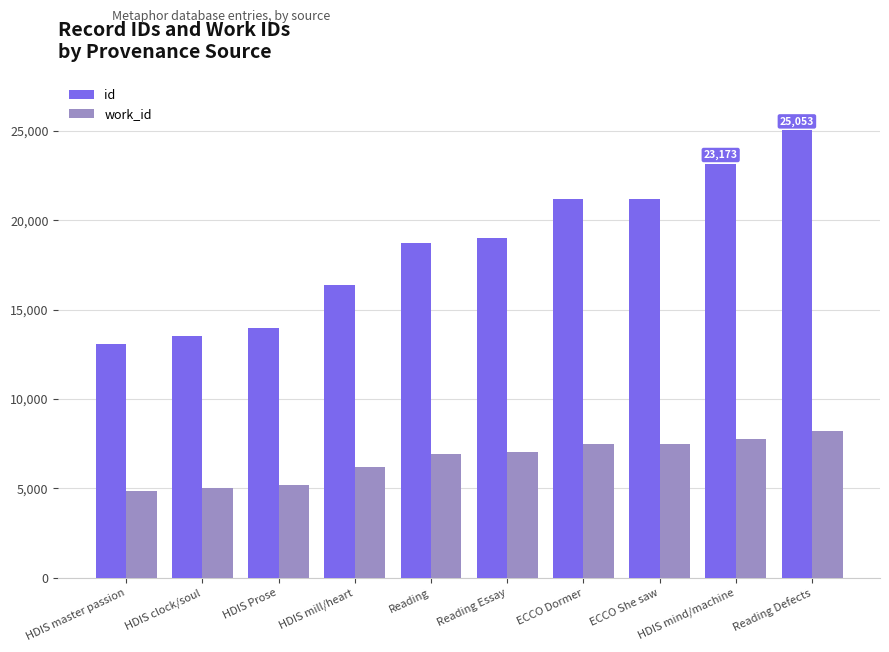

Which series has the largest range (max minus min)?

id